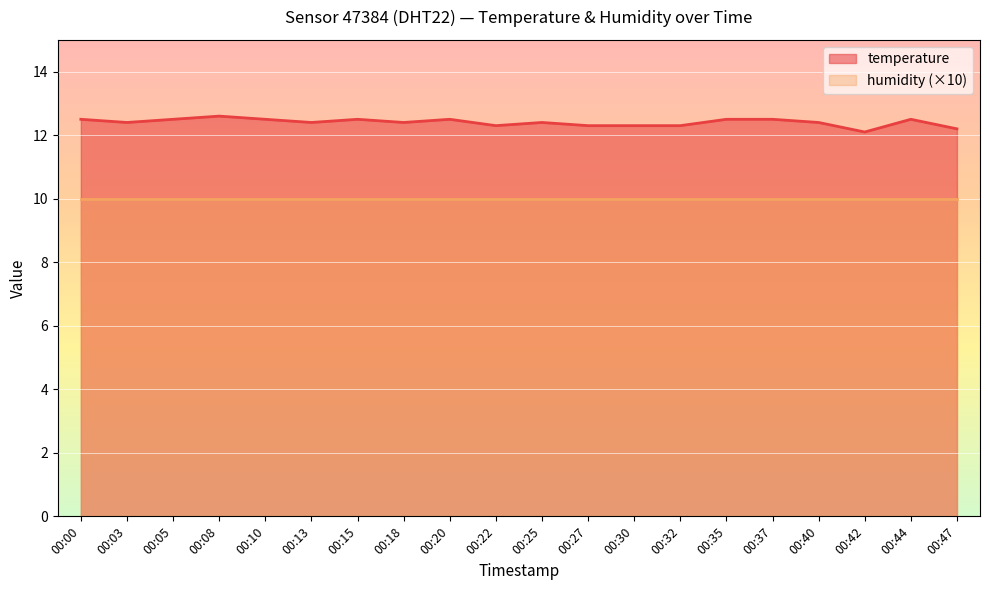

Reading left to right, what are all the values shown in this chart?

12.5	12.4	12.5	12.6	12.5	12.4	12.5	12.4	12.5	12.3	12.4	12.3	12.3	12.3	12.5	12.5	12.4	12.1	12.5	12.2